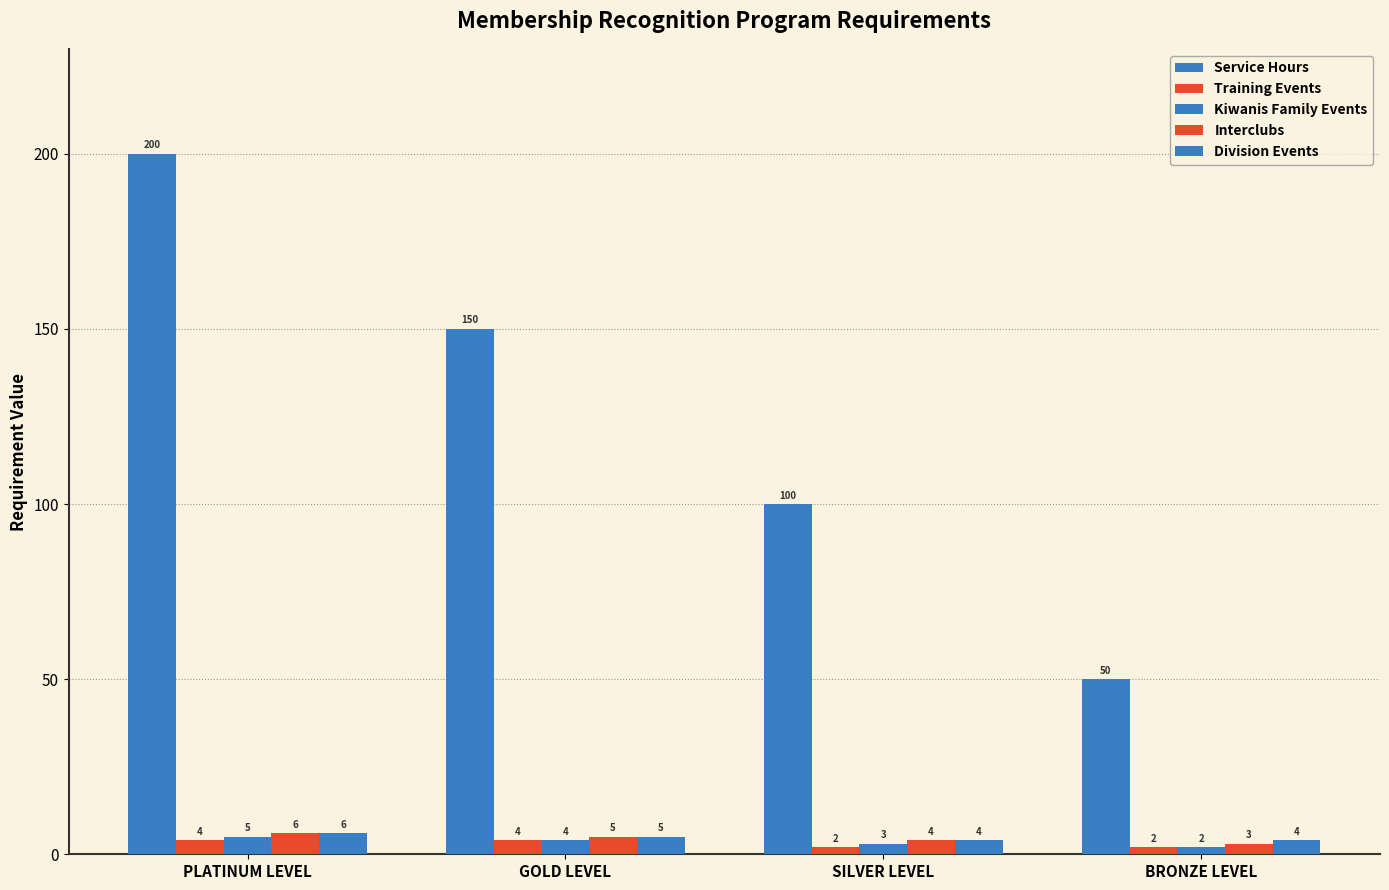

What is the sum of the Interclubs values at GOLD LEVEL and SILVER LEVEL?

9